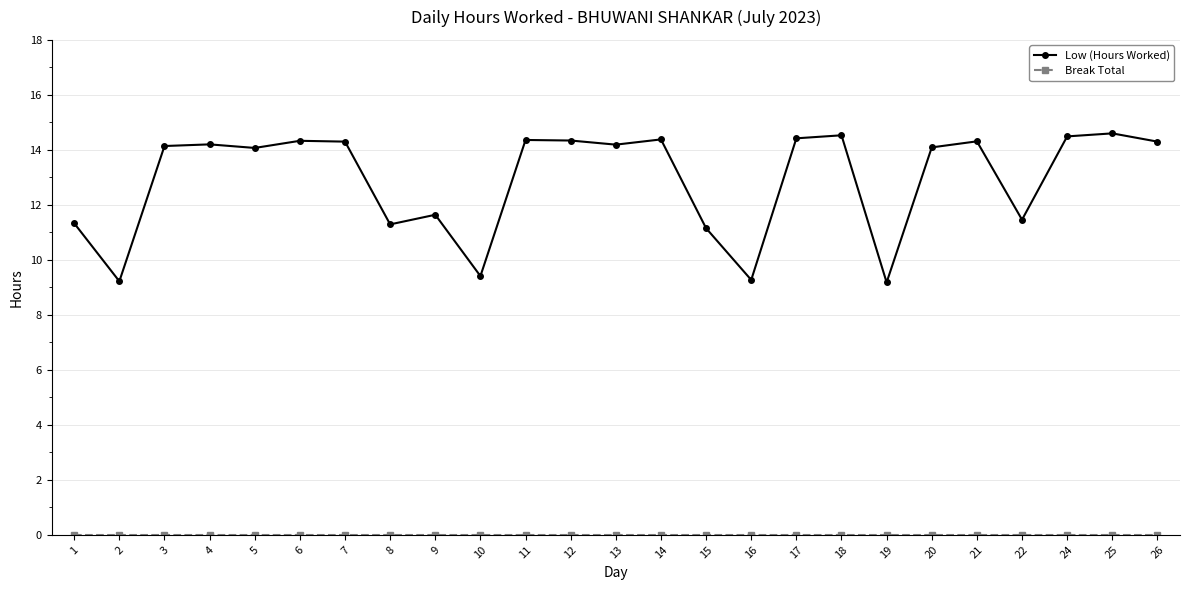

What is the lowest value of the Low (Hours Worked) series?

9.2